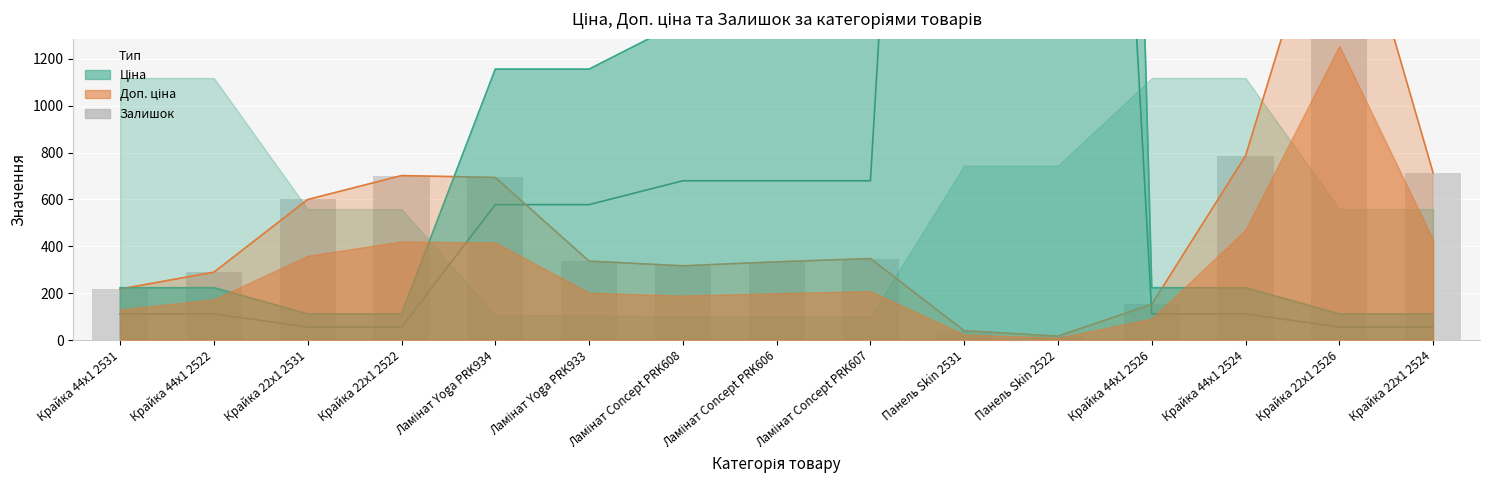

What is the change in value from Панель Skin 2522 to Крайка 22x1 2526?

+2076